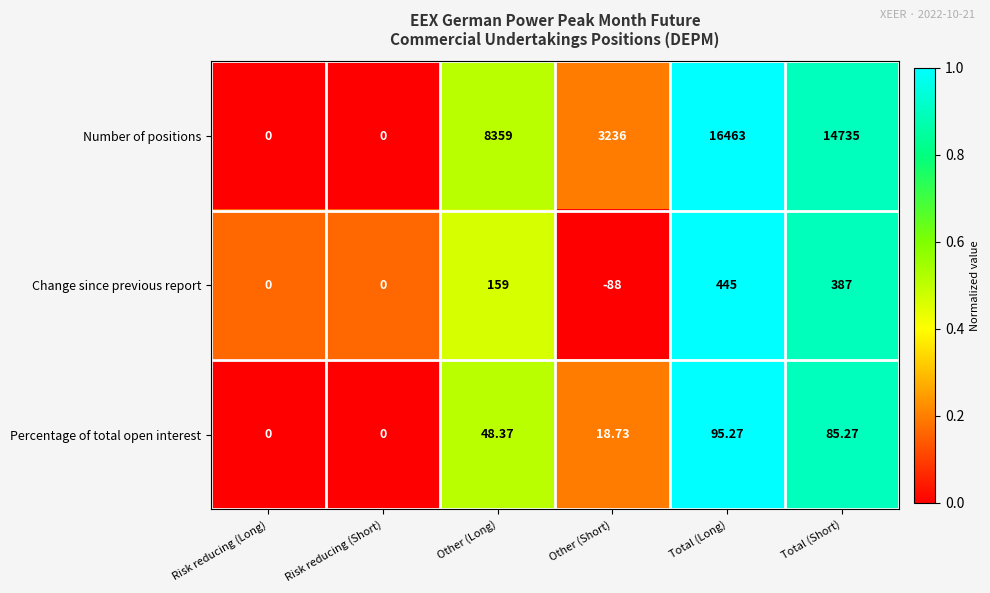

At which category does the chart reach its minimum across all series?

Other (Short)